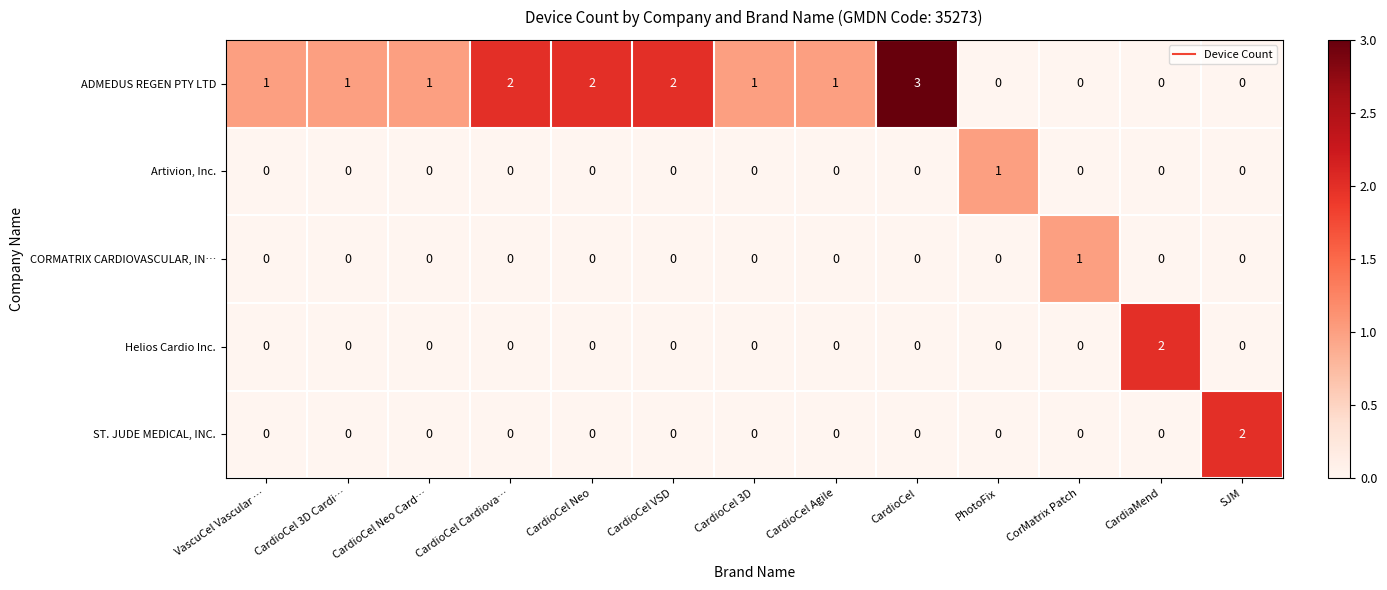

What is the greatest value displayed?

3